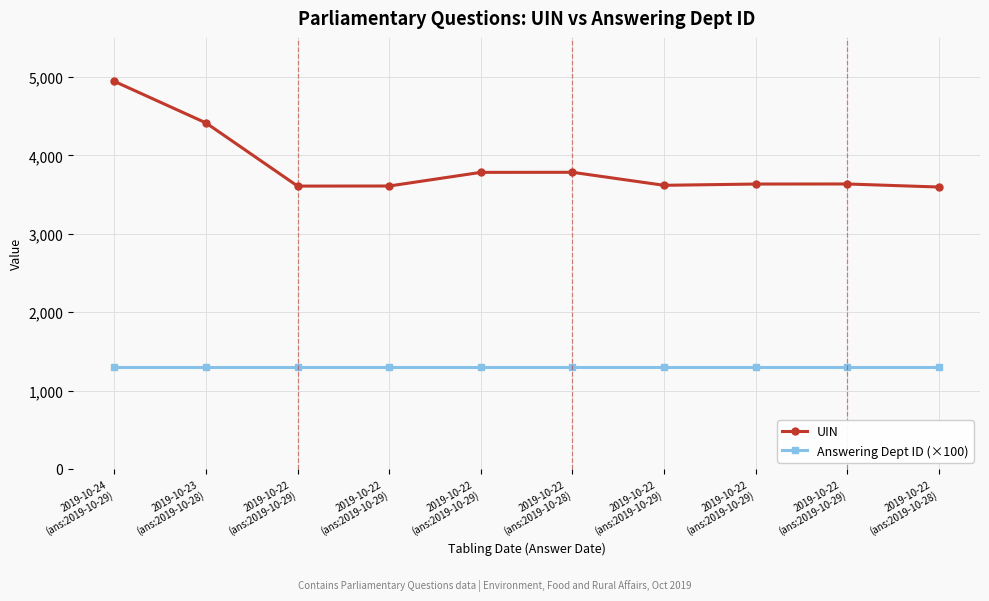

How many categories are shown in the chart?

10